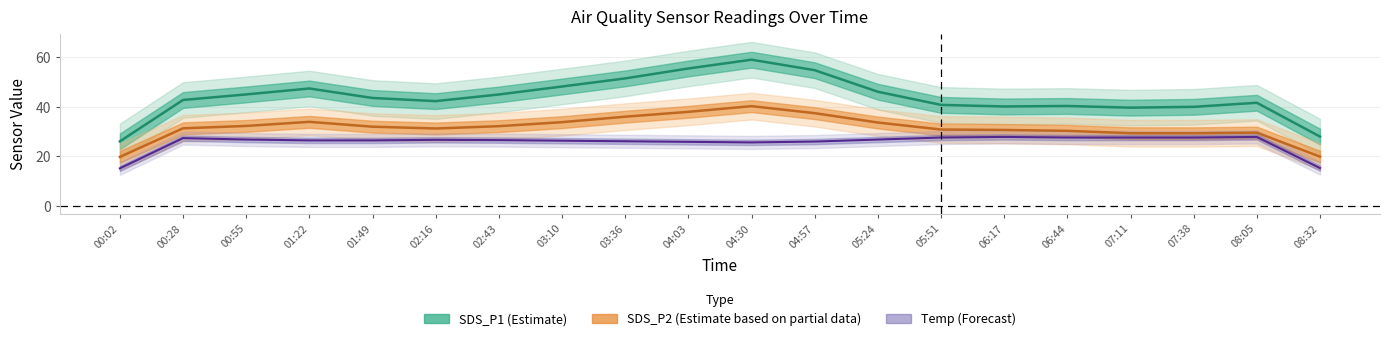

What is the maximum value shown in the chart?

63.5